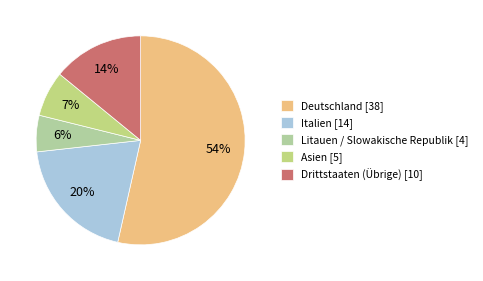

Between Litauen / Slowakische Republik and Asien, which is larger?

Asien